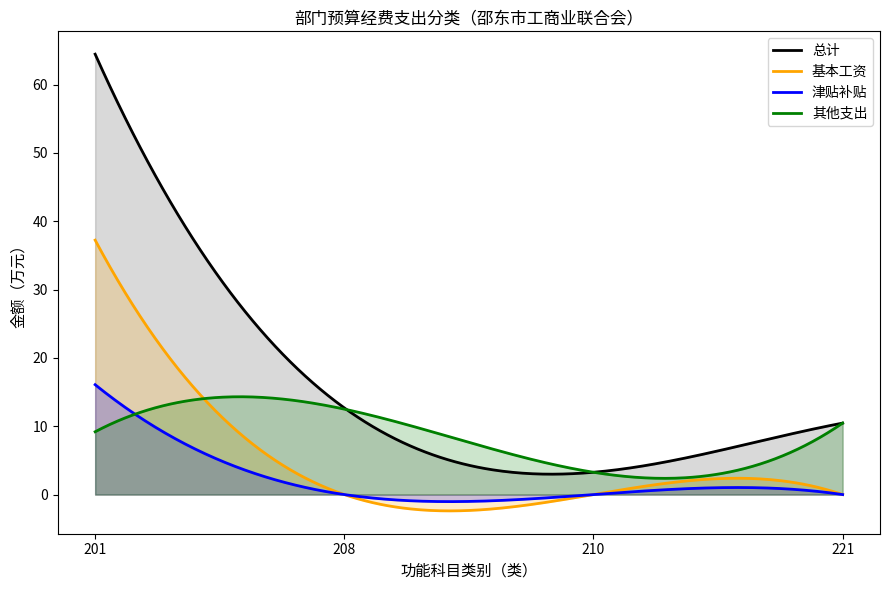

True or false: 总计 and 津贴补贴 intersect in this chart.

False